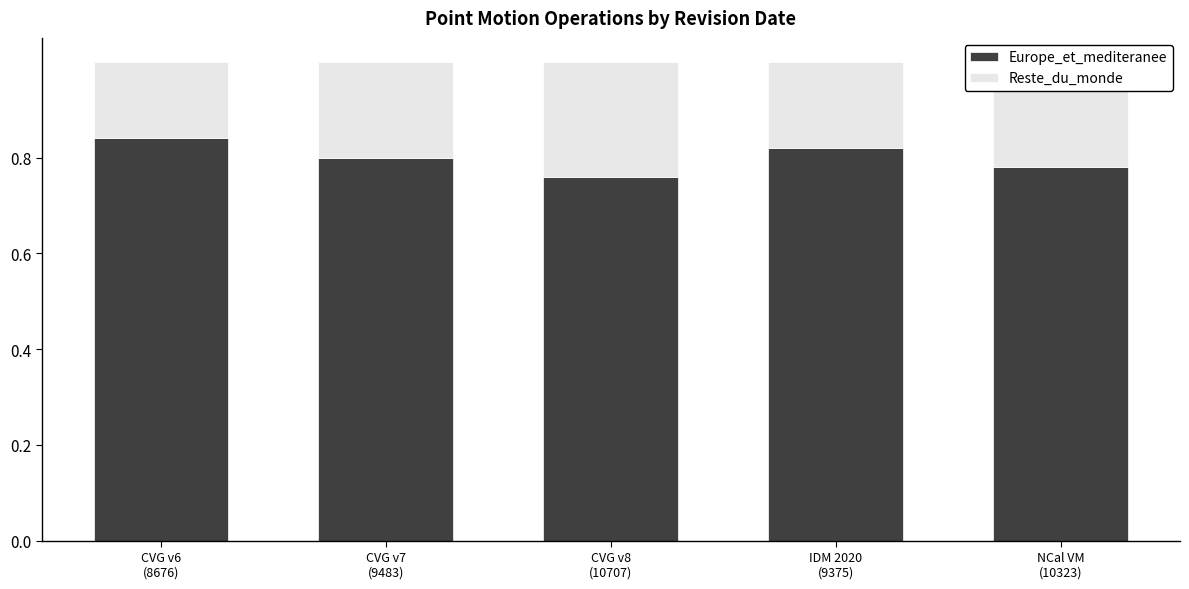

What are all the series names shown in the legend?

Europe_et_mediteranee, Reste_du_monde